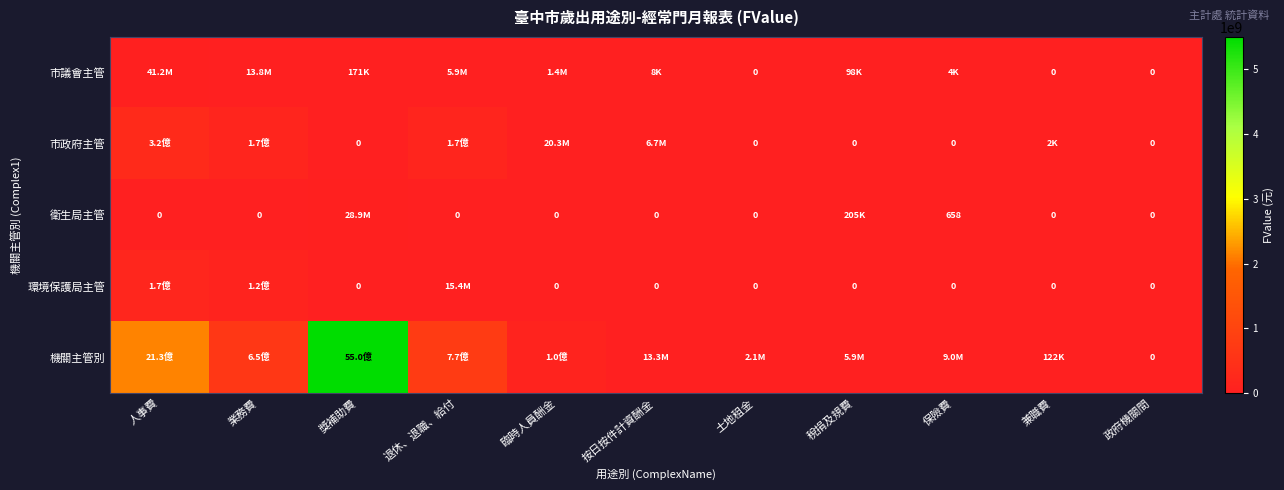

At which label does 環境保護局主管 reach its peak?

人事費